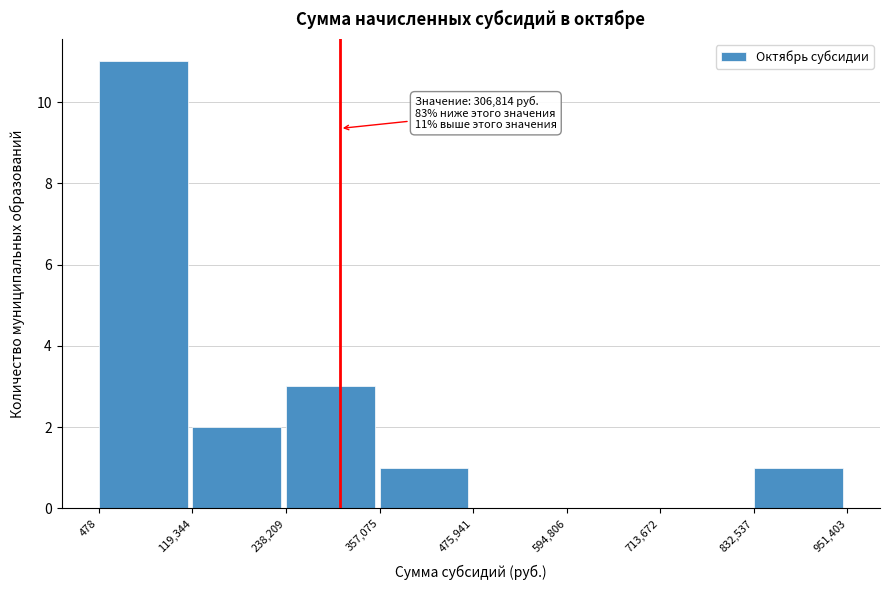

Which range on the x-axis has the tallest bar?

478 to 119,344